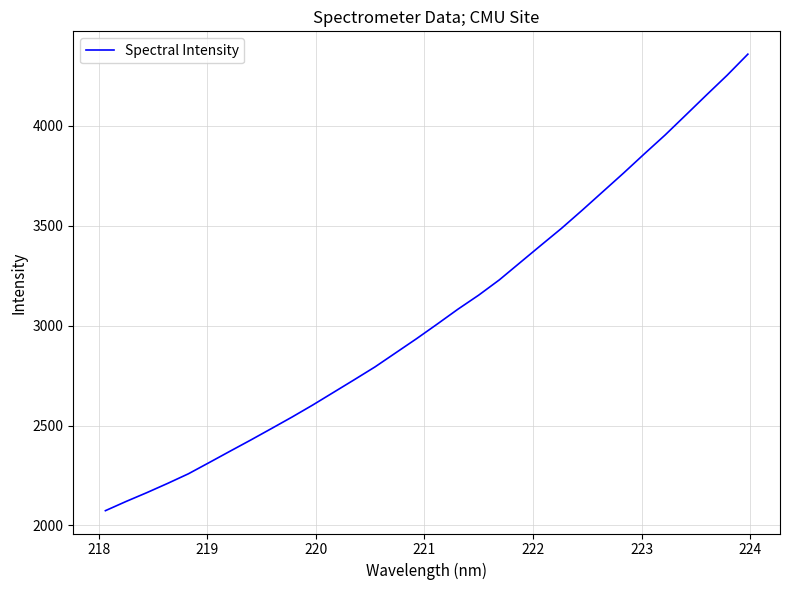

What is the minimum value shown in the chart?

2074.1